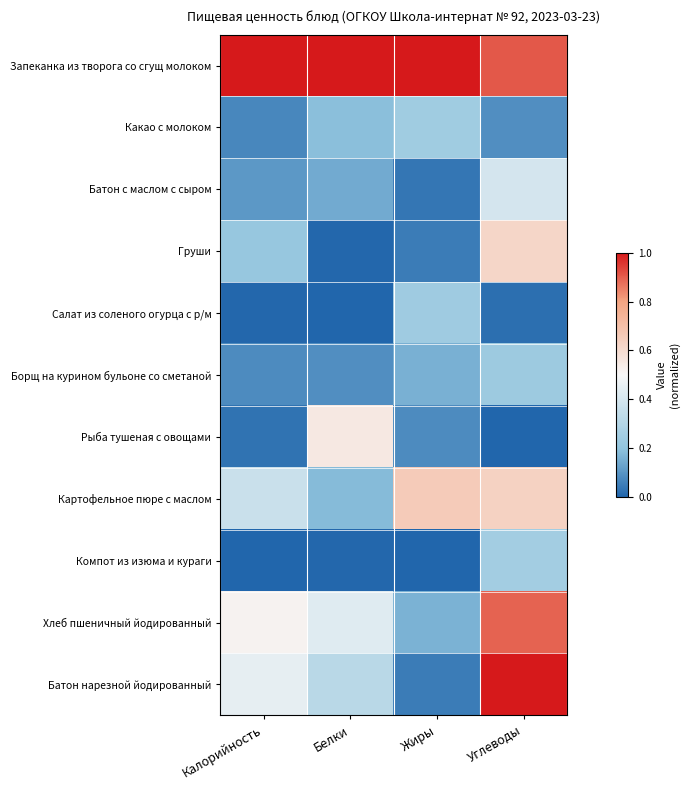

What is the spread (max minus min) of values at Белки?

1.0